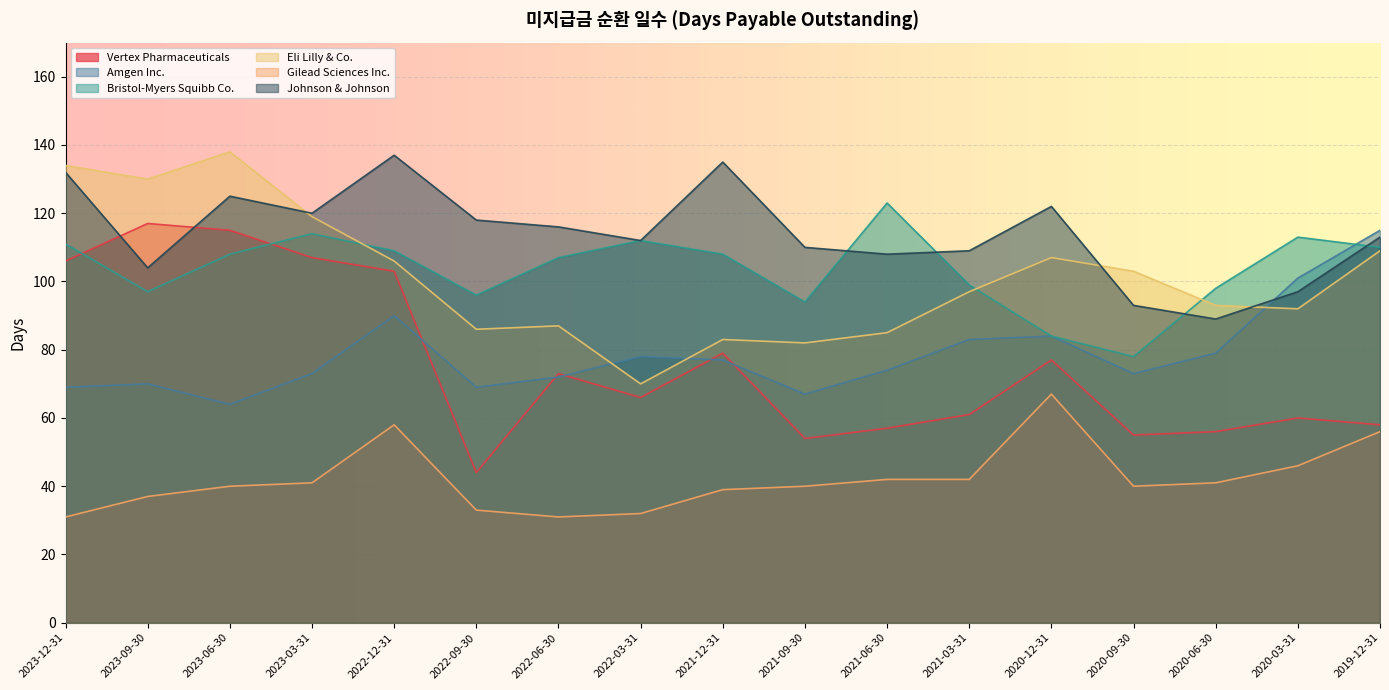

At how many categories does at least one series exceed 120?

7